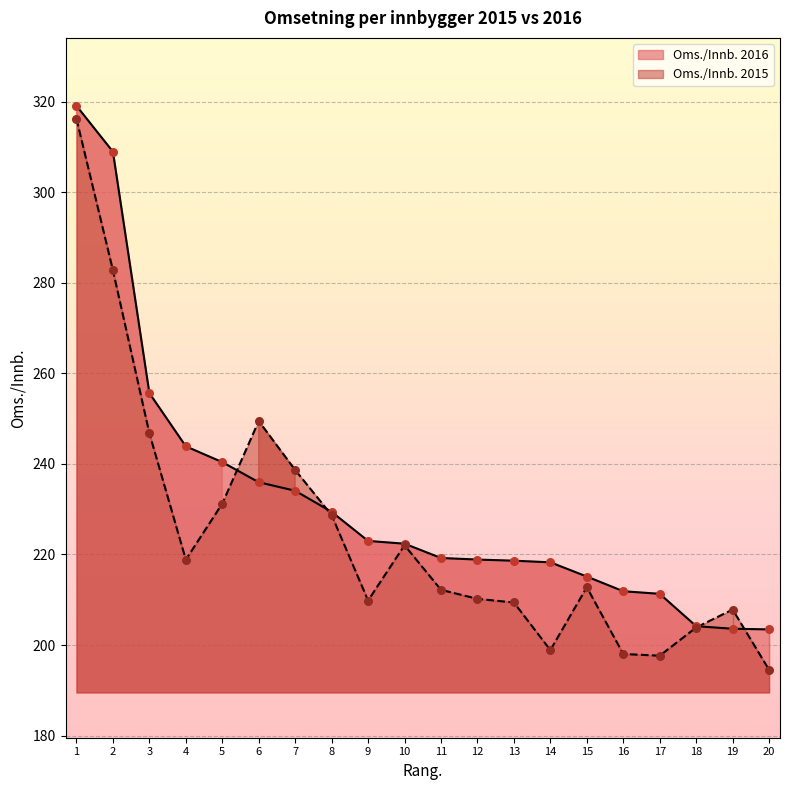

At how many categories does at least one series exceed 205?

18